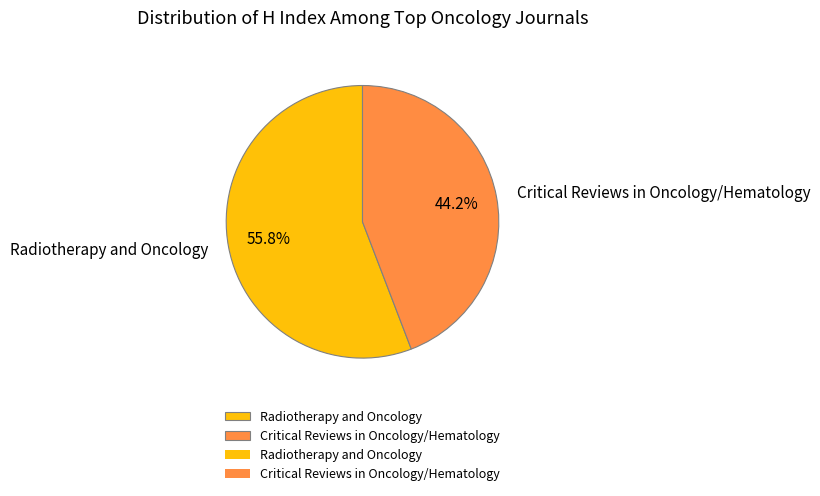

What is the ratio of the value at Critical Reviews in Oncology/Hematology to the value at Radiotherapy and Oncology?

0.8